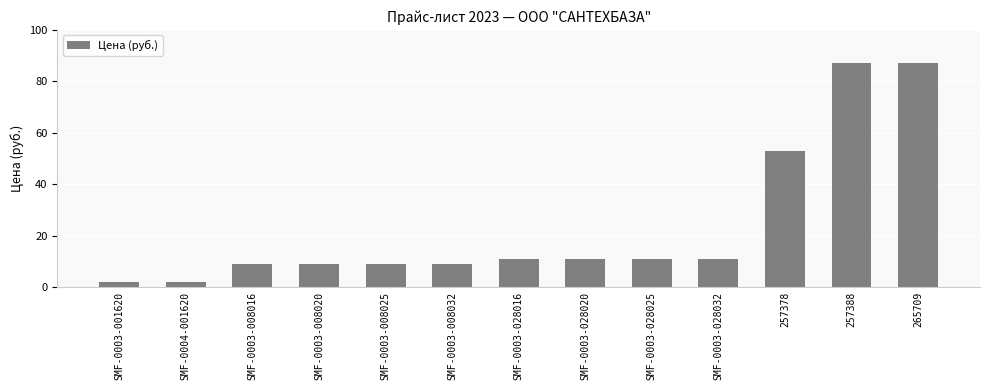

The chart shows a value of 17 at SMF-0003-028025. True or false?

False